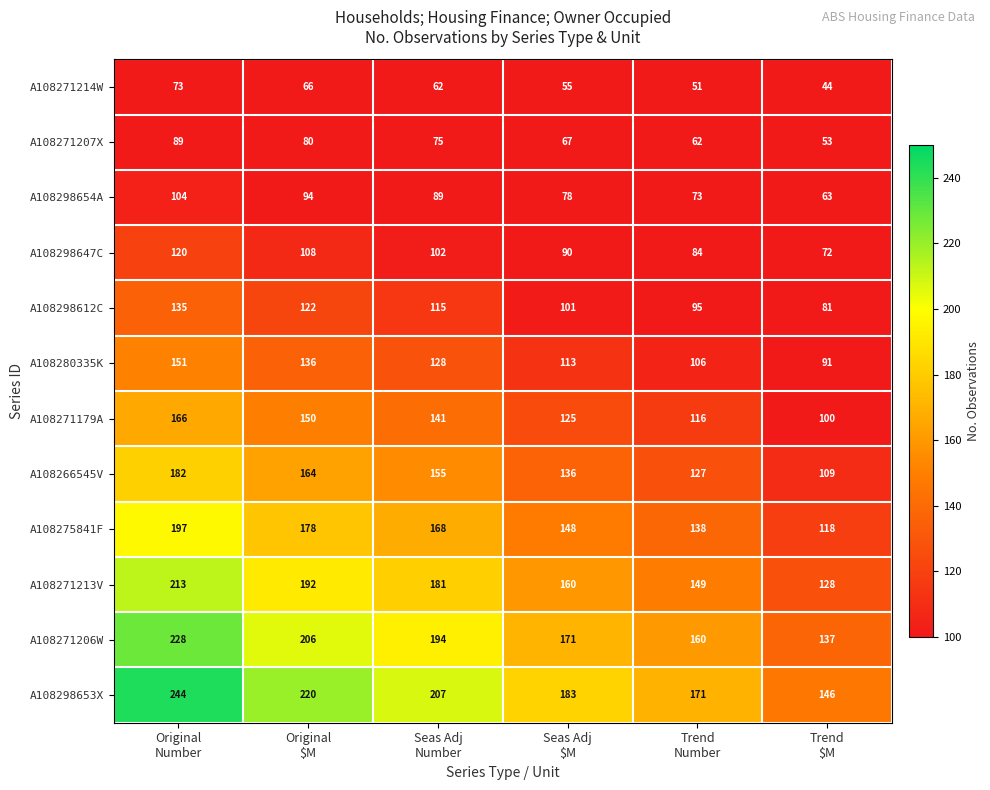

At how many categories does at least one series exceed 107?

6